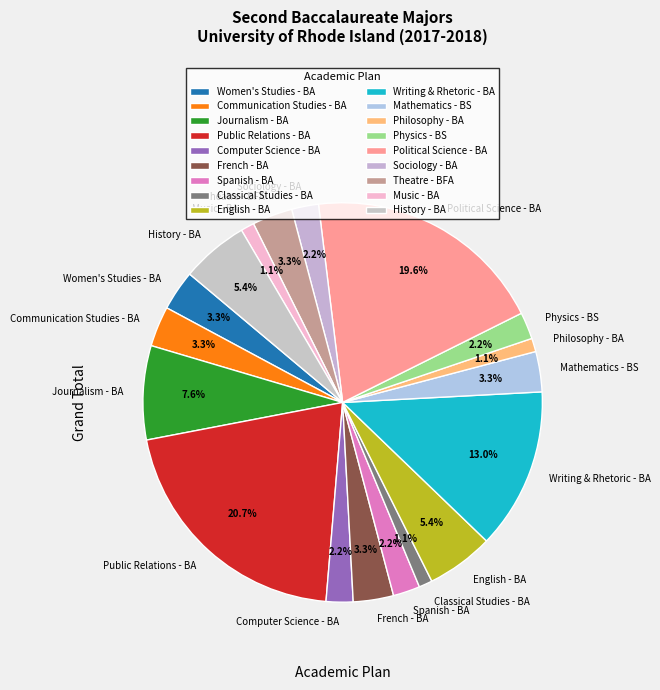

Does History - BA represent more than half of the total?

No